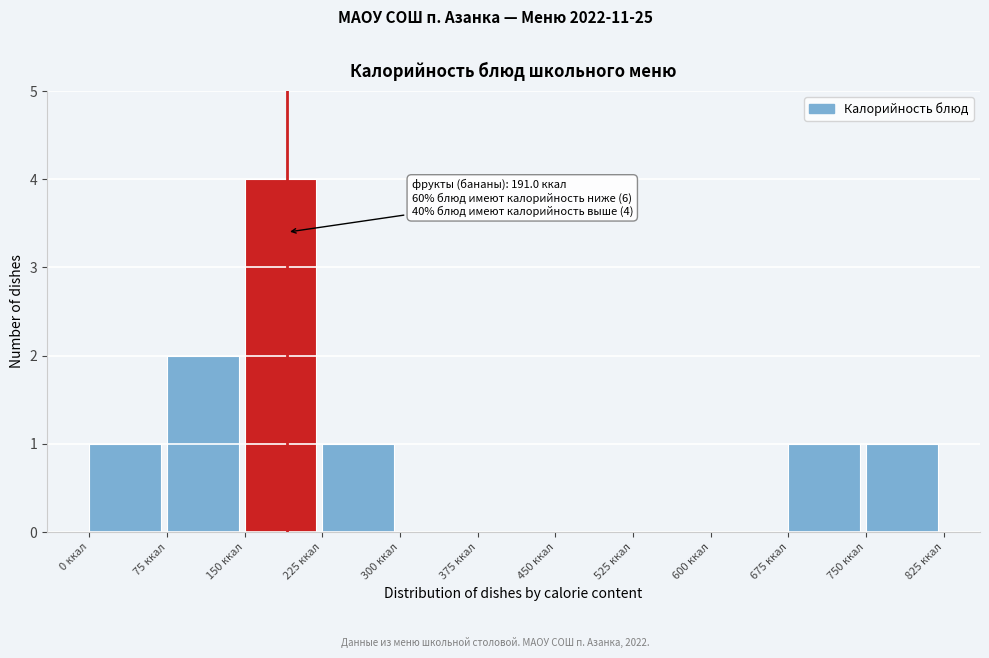

Which range on the x-axis has the tallest bar?

150 to 225